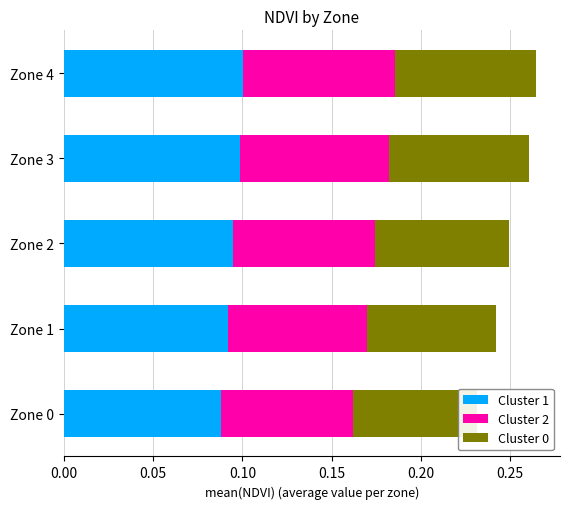

Is it true that Cluster 2 equals 0.1 at Zone 2?

True